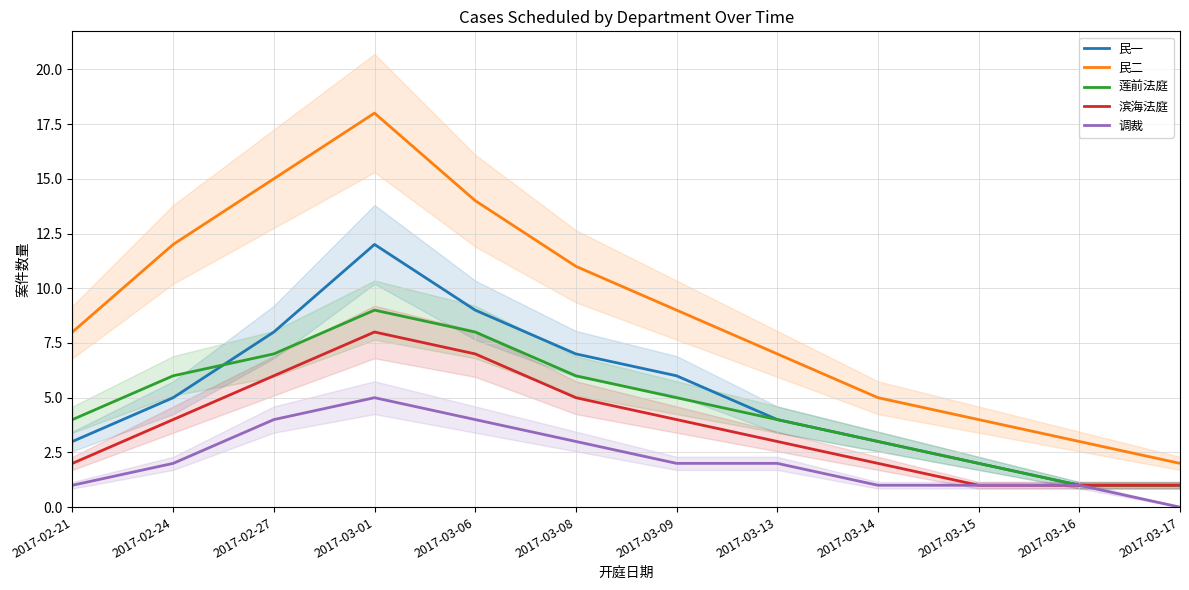

Which category has the lowest value in the 滨海法庭 series?

2017-03-15